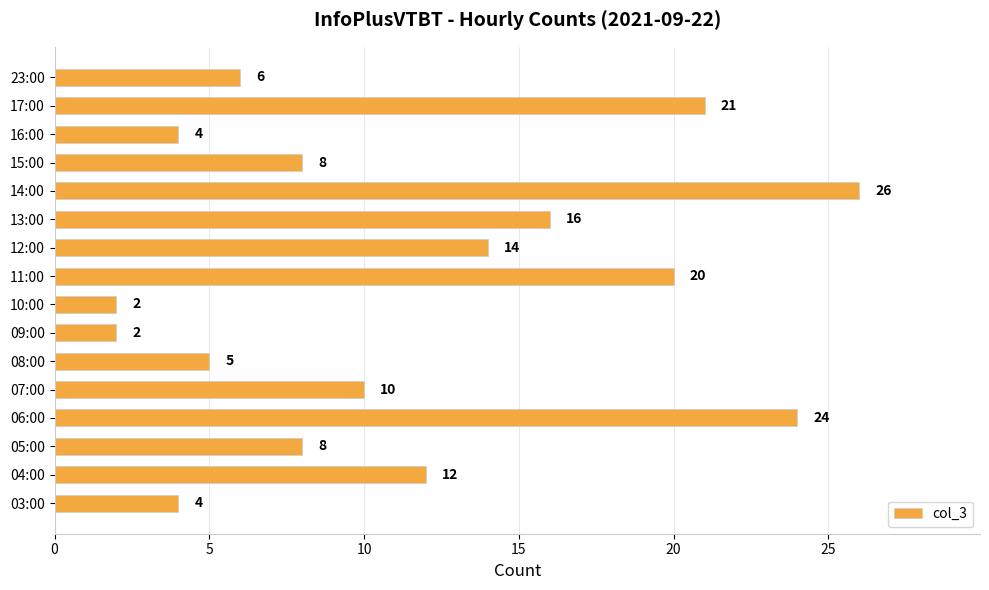

What is the change in value from 08:00 to 17:00?

+16